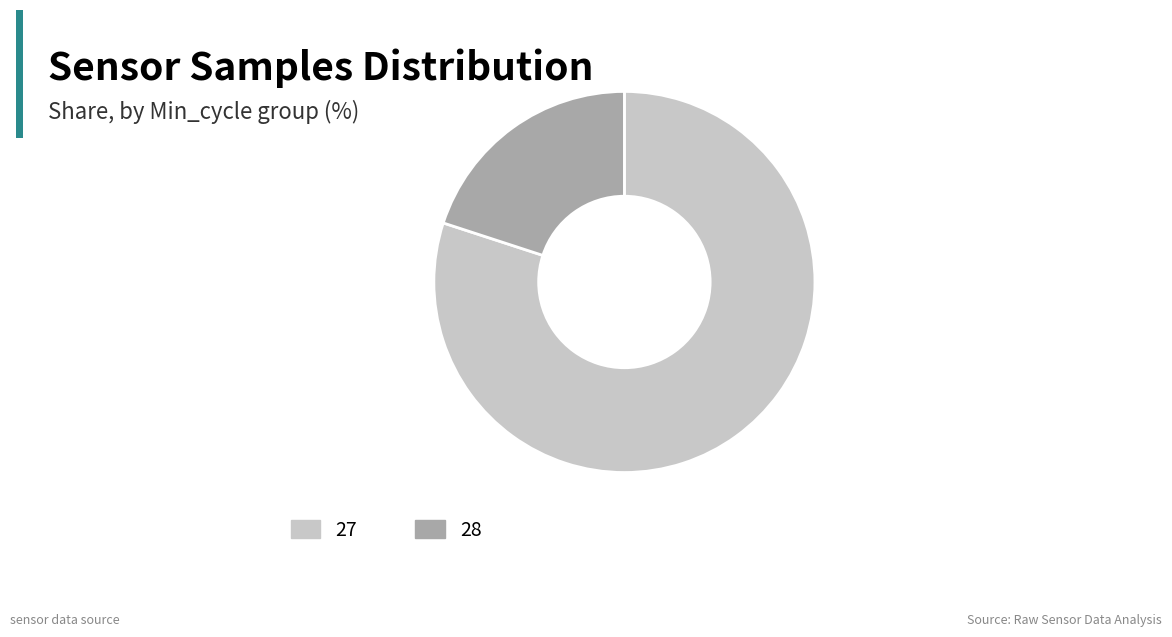

Which slice represents more than half of the pie?

27